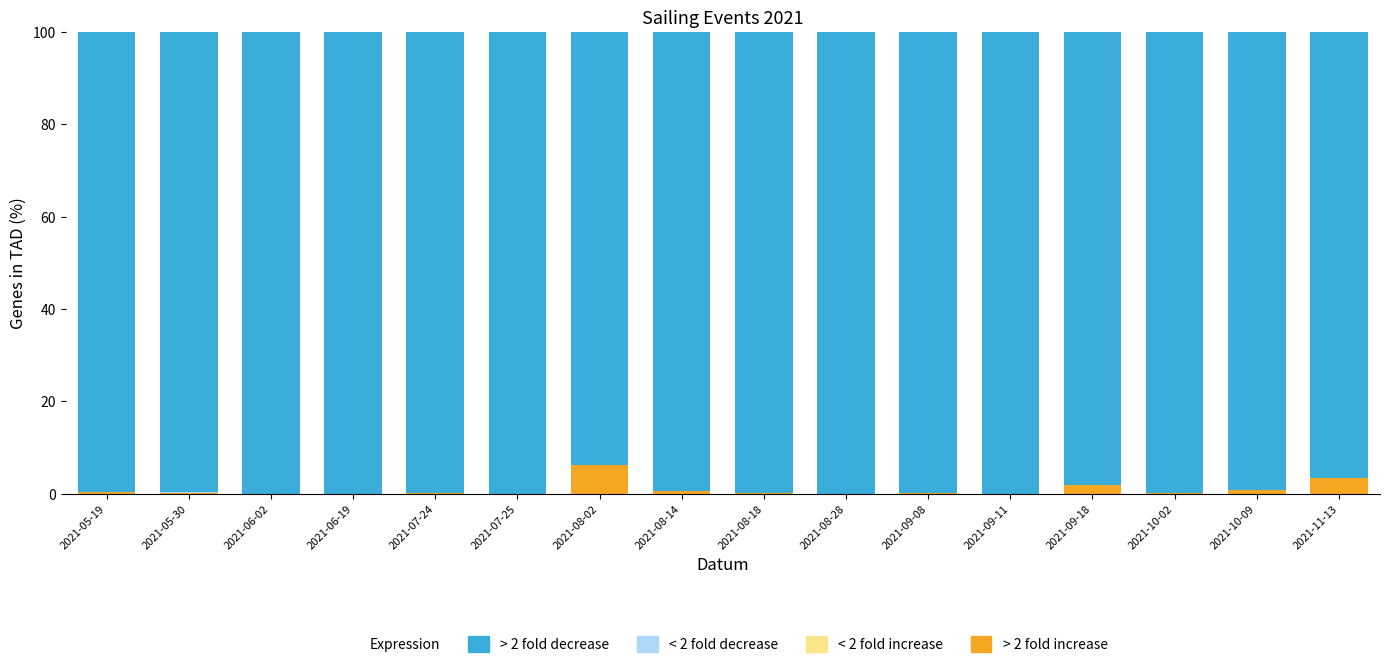

What is the maximum value for > 2 fold increase?

6.1